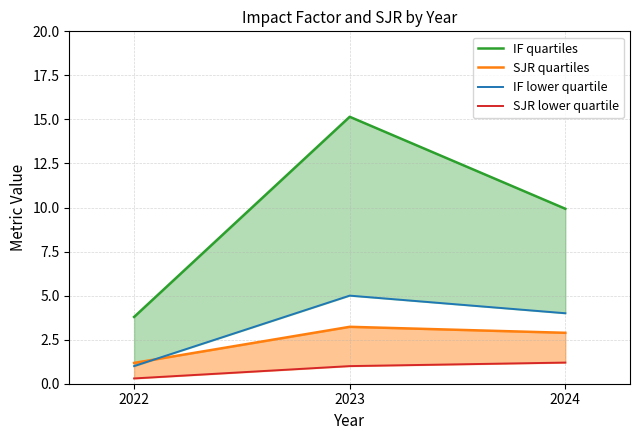

How many values in the IF quartiles series are below 9?

1